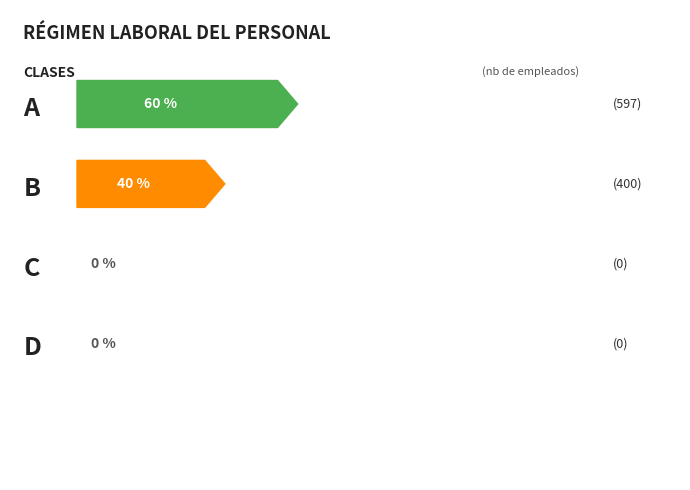

The value at 1.SERVICIO CIVIL PUBLICO (LOSEP) is 112. True or false?

False